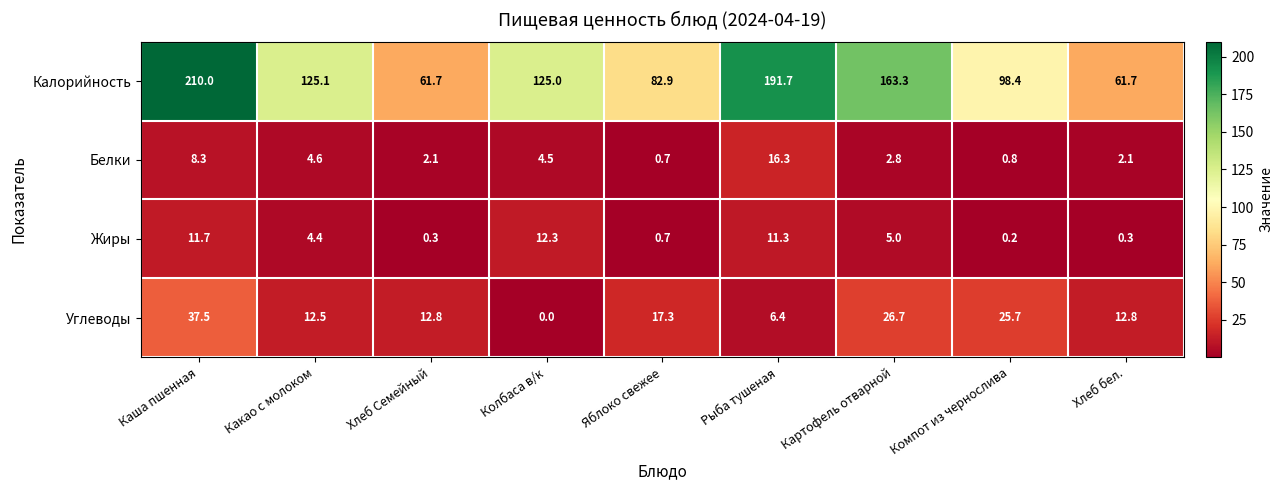

Is it true that Жиры equals 0.7 at Яблоко свежее?

True